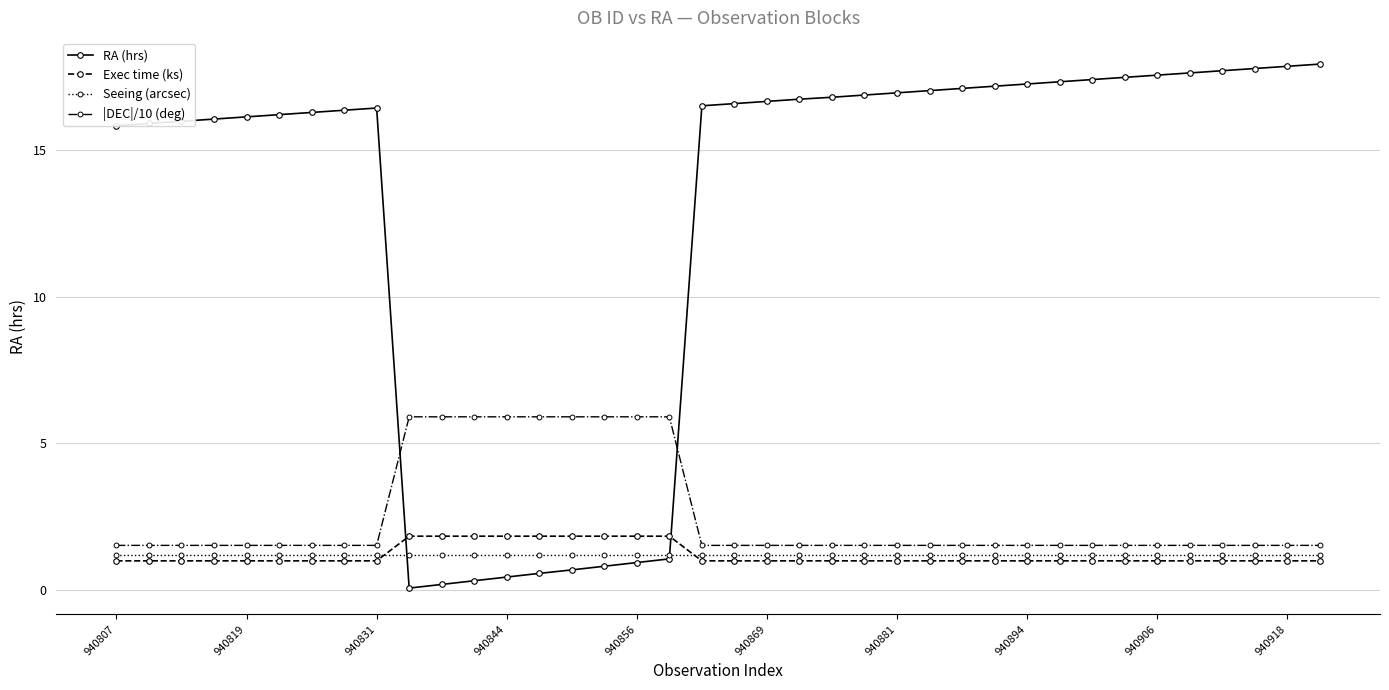

What is the value of the Exec time (ks) point at the 23rd from the left?

1.0